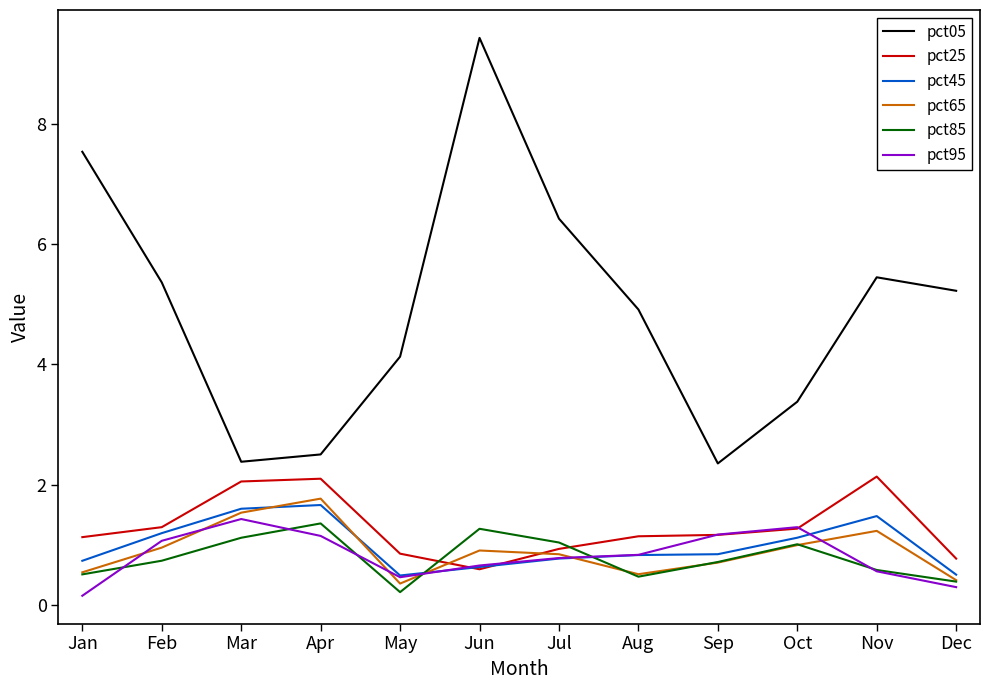

In pct95, how many points are higher than both neighbors (excluding endpoints)?

2